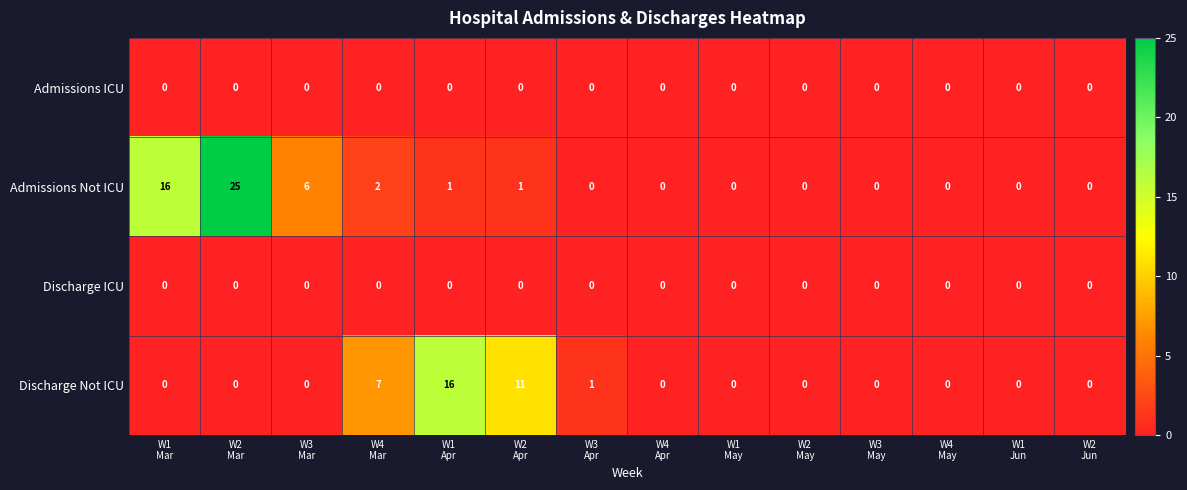

How many values in Admissions Not ICU are above zero?

6